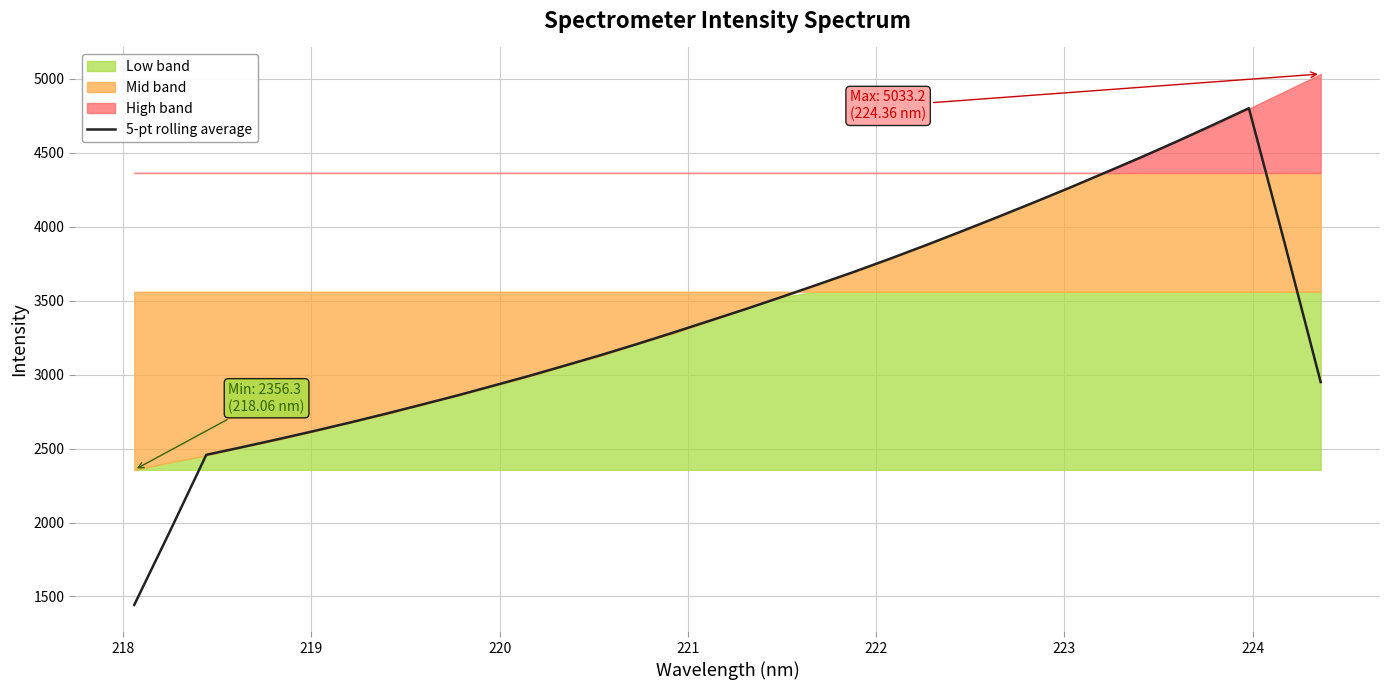

How many values exceed 3364?

17